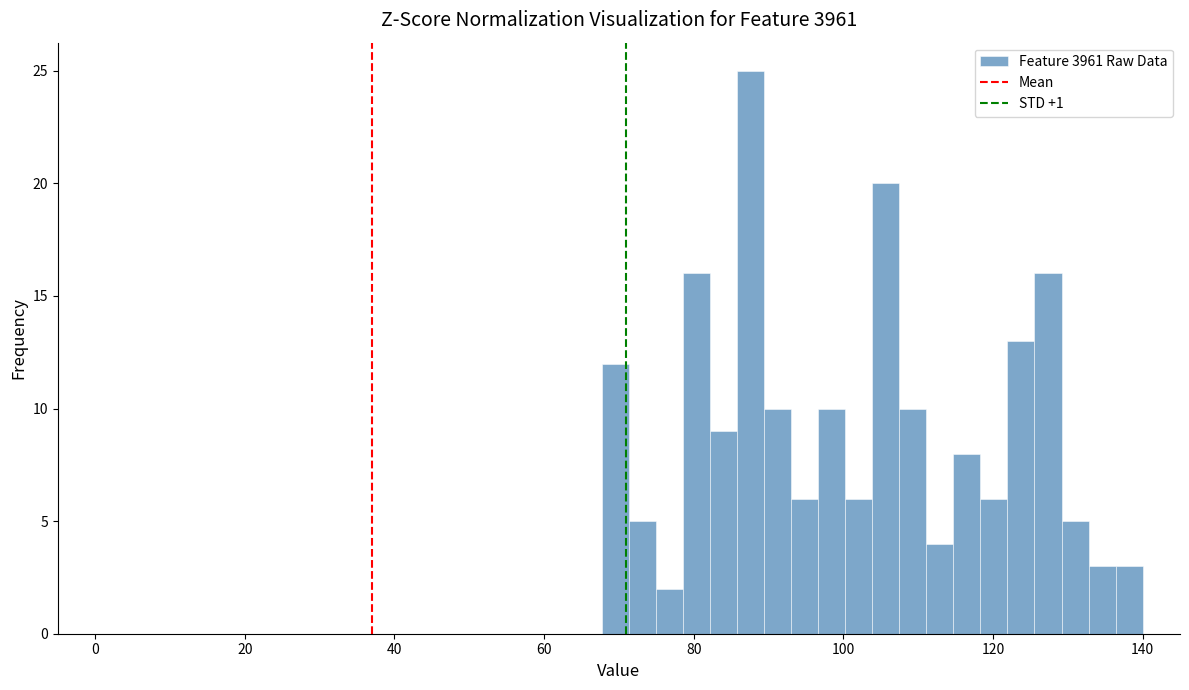

Read against the x-axis, roughly where is the centre of the tallest bar?

88